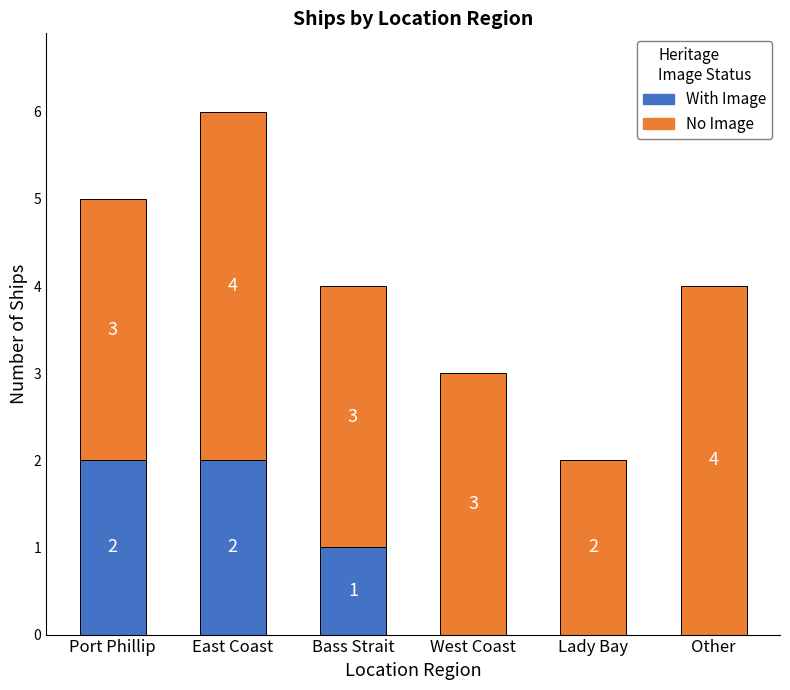

Is it true that With Image equals 3 at Port Phillip?

False